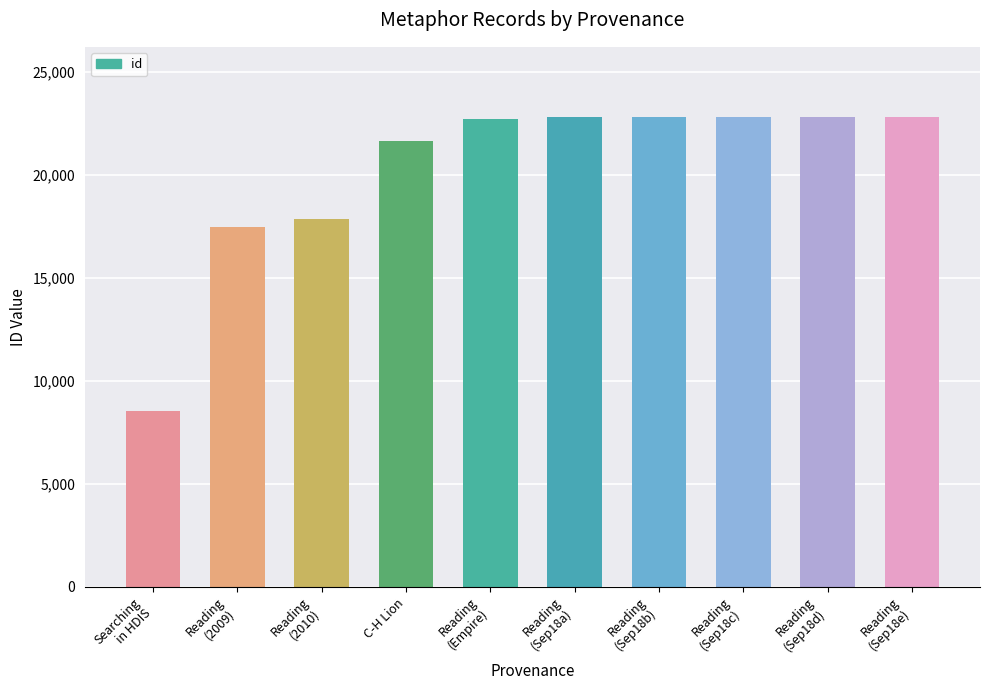

What is the greatest value displayed?

22798